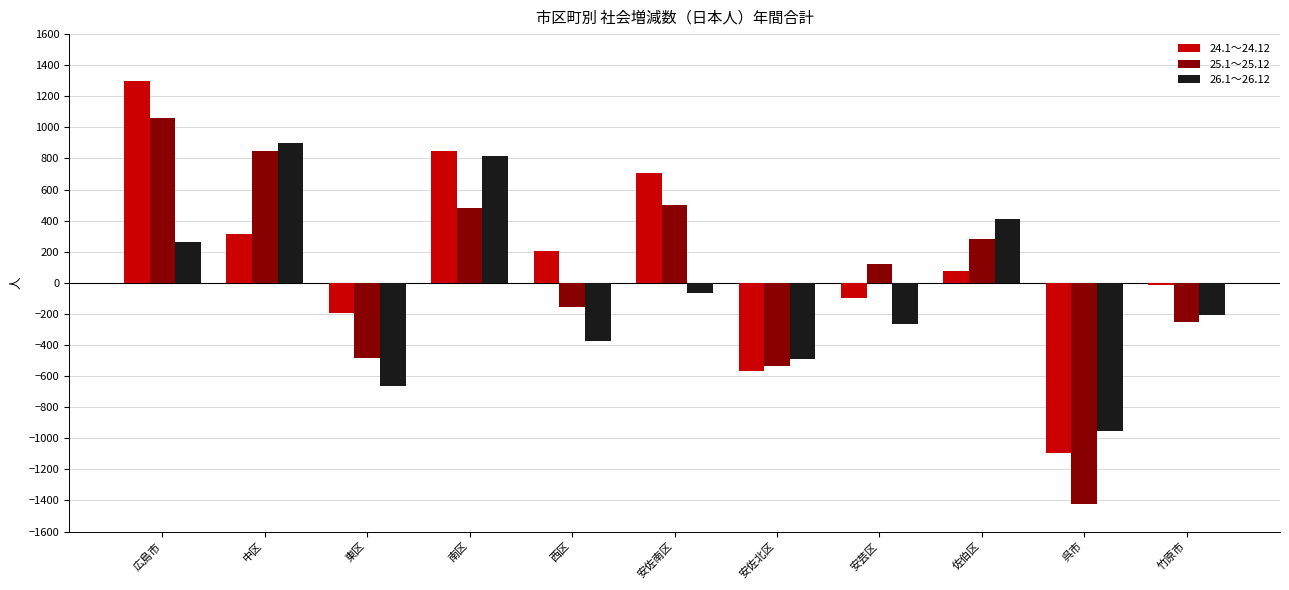

Does the chart contain stacked bars?

No